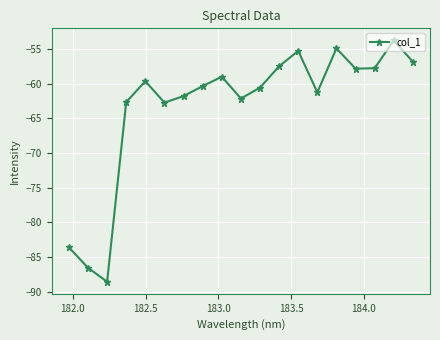

How many interior local valleys (lower than both neighbors) does the data have?

5